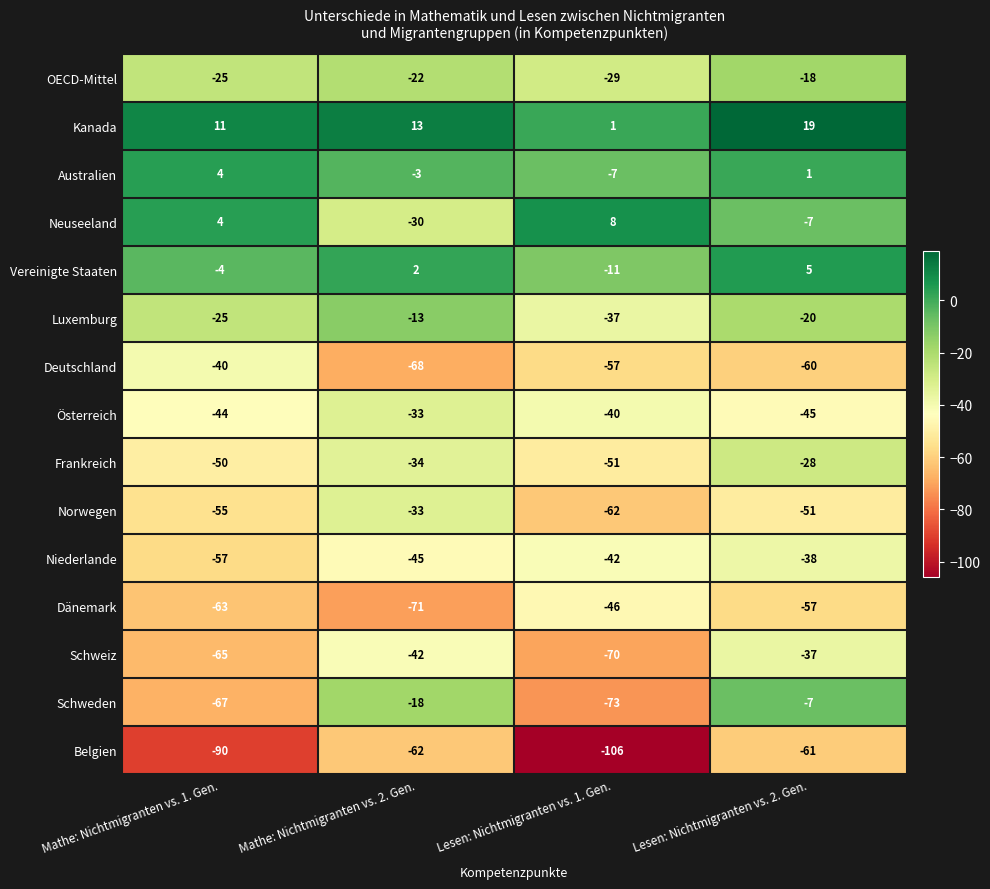

Between Lesen: Nichtmigranten vs. 1. Gen. and Lesen: Nichtmigranten vs. 2. Gen., which series saw the biggest shift?

Schweden